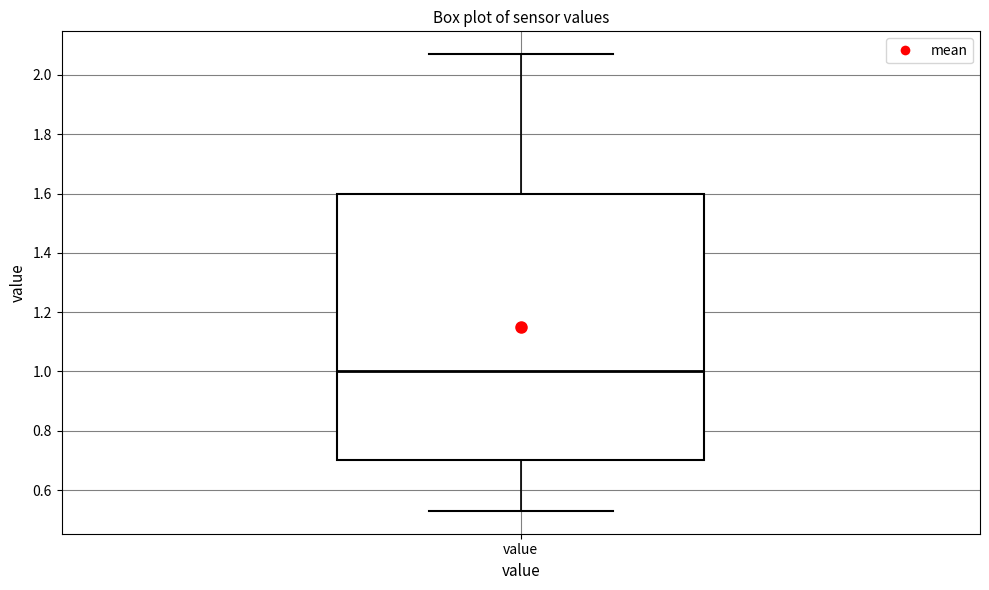

Transcribe this box plot: give where the median line is, the range the box spans, and where the two whiskers end, as read against the y-axis. The values are not printed on the chart, so give them approximately, as read against the axis.

median 1.00, box 0.70 to 1.60, whiskers 0.54 to 2.08